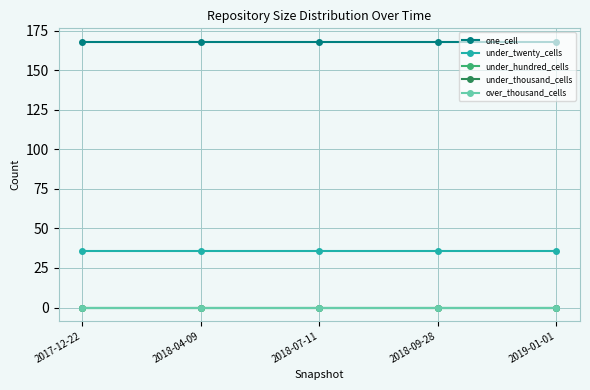

Does the chart have visible grid lines?

Yes